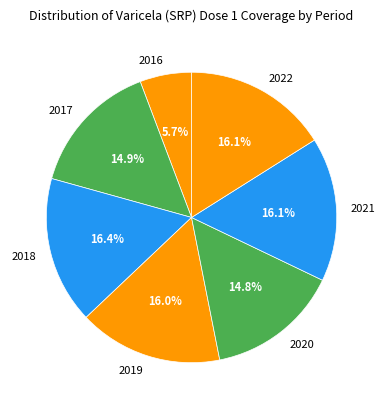

Approximately how many times larger is the value at 2021 compared to 2020?

1.1